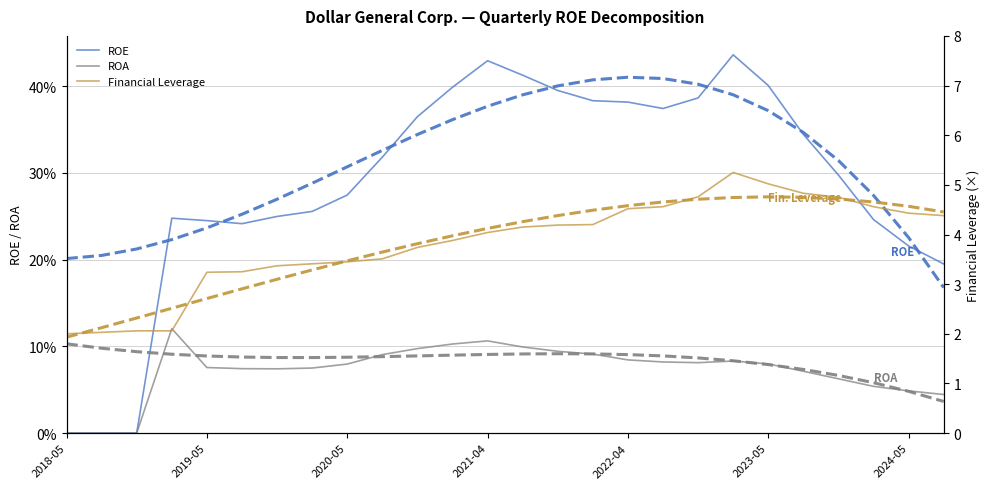

The value of ROE at 10 is 0.4. True or false?

True